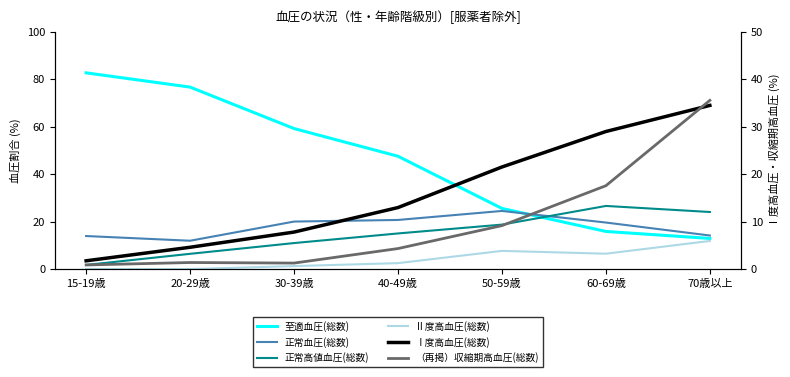

How many series are shown in this chart?

6